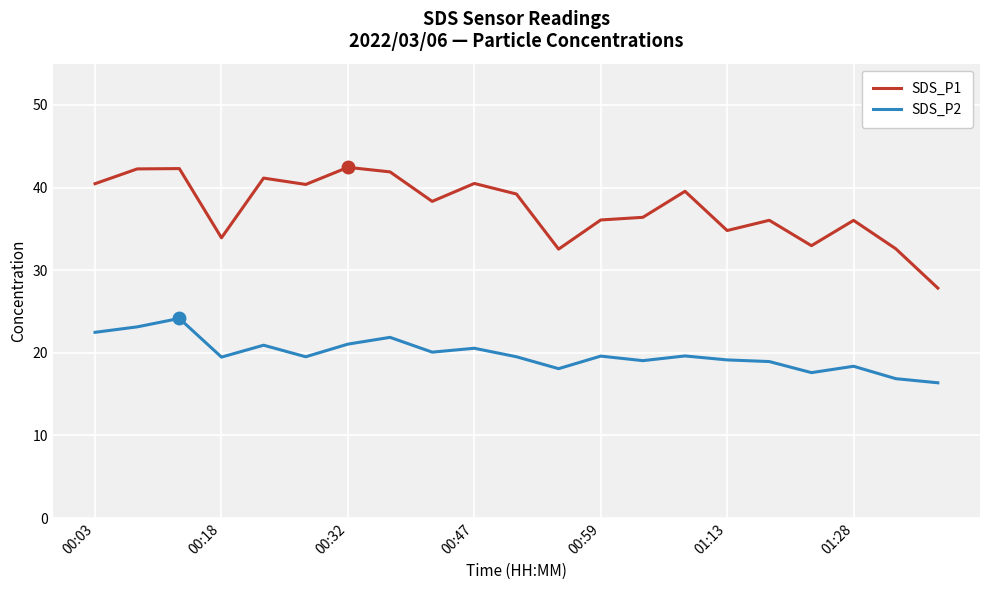

Rank the series by their maximum value, from lowest to highest.

SDS_P2, SDS_P1